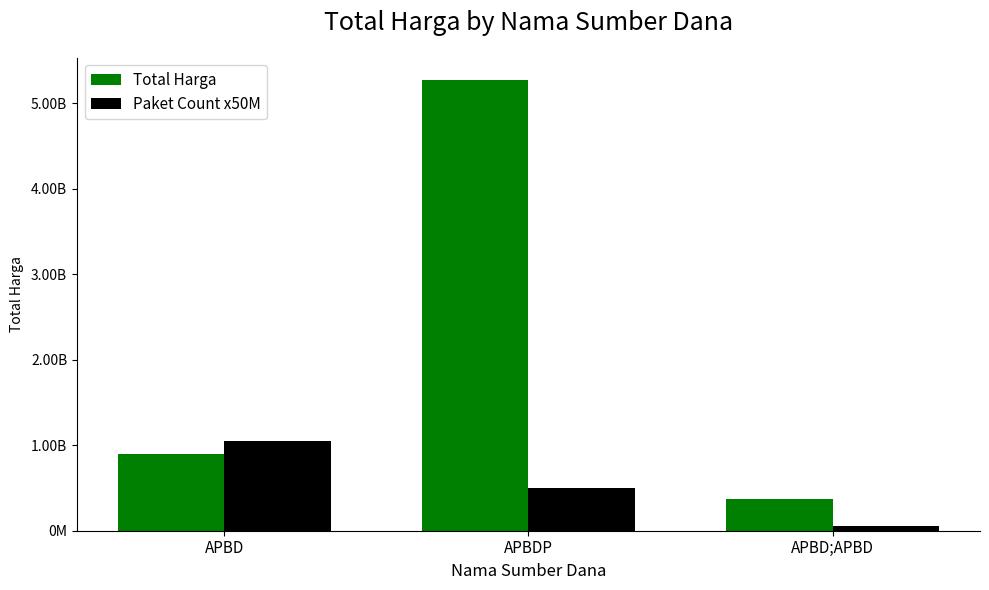

What are all the series names shown in the legend?

Total Harga, Paket Count x50M